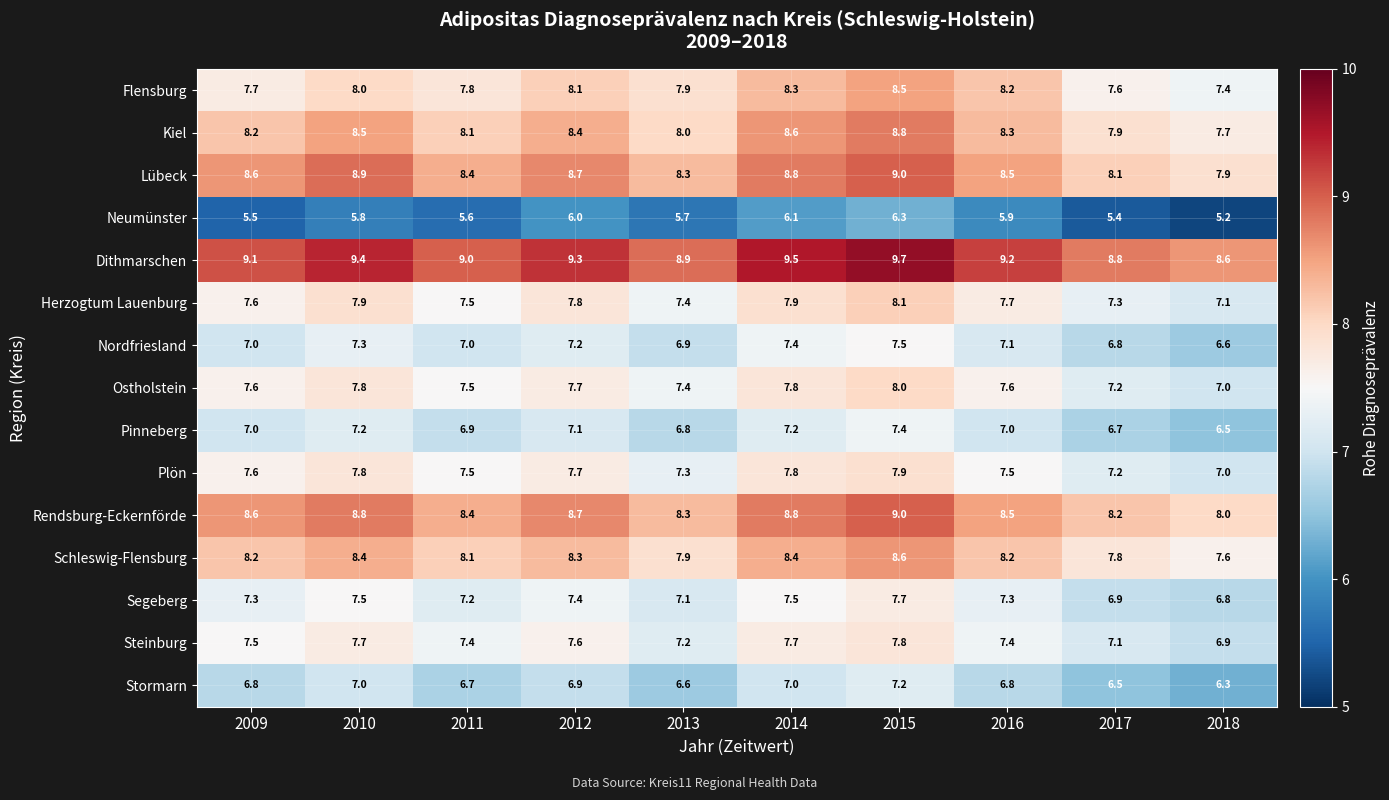

Which series changed the most between 2009 and 2017?

Lübeck